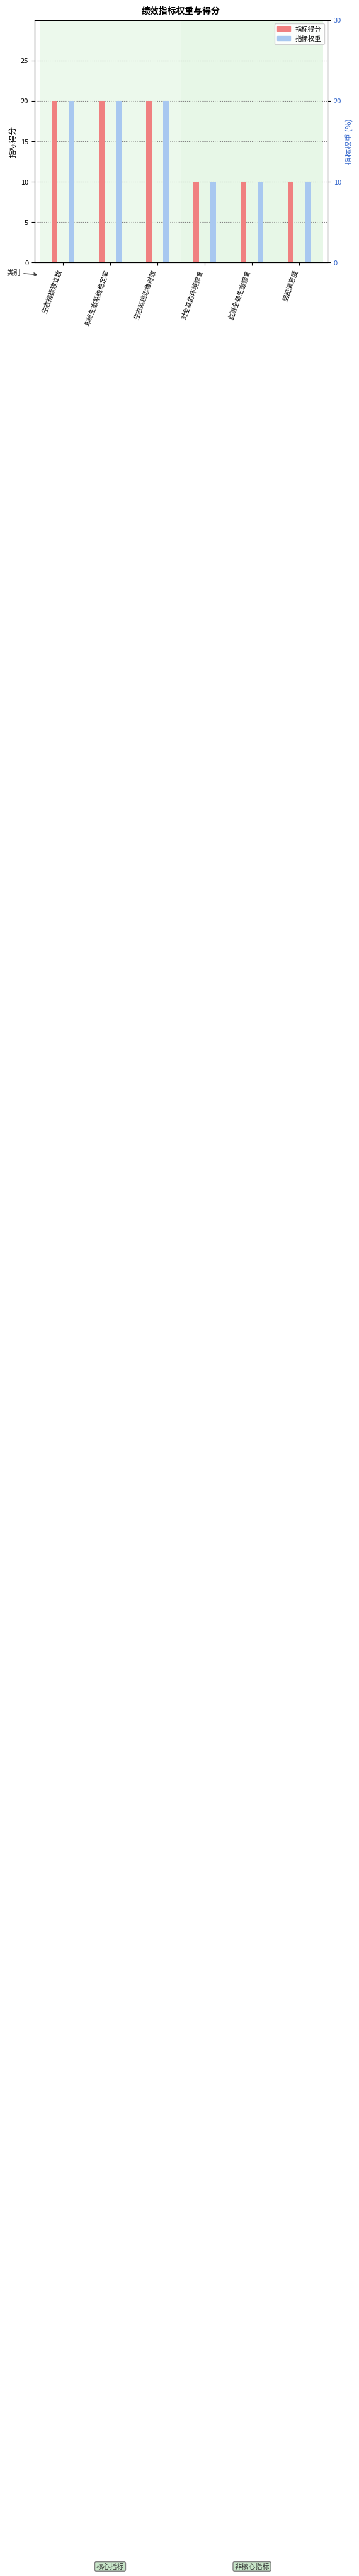

Which series has the widest spread of values?

指标得分